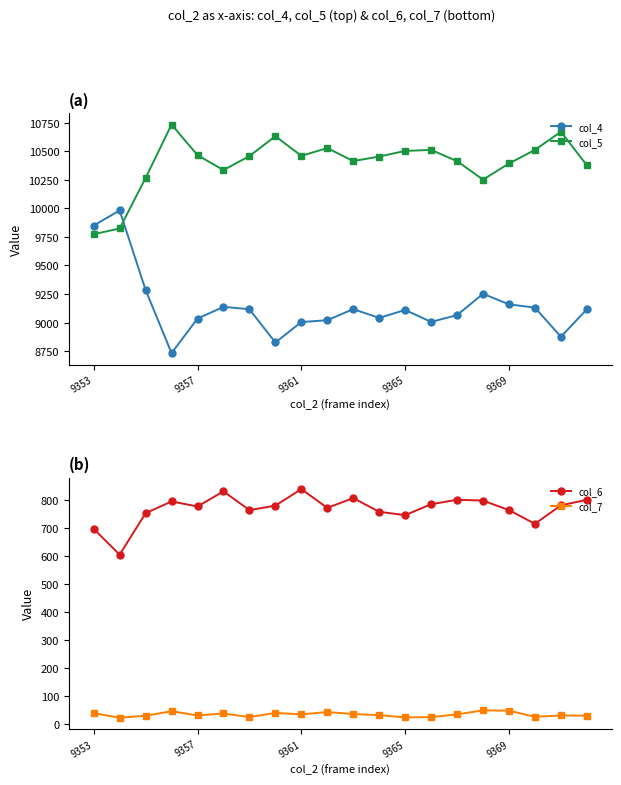

What is the value of the col_4 point at the 17th from the left?

9160